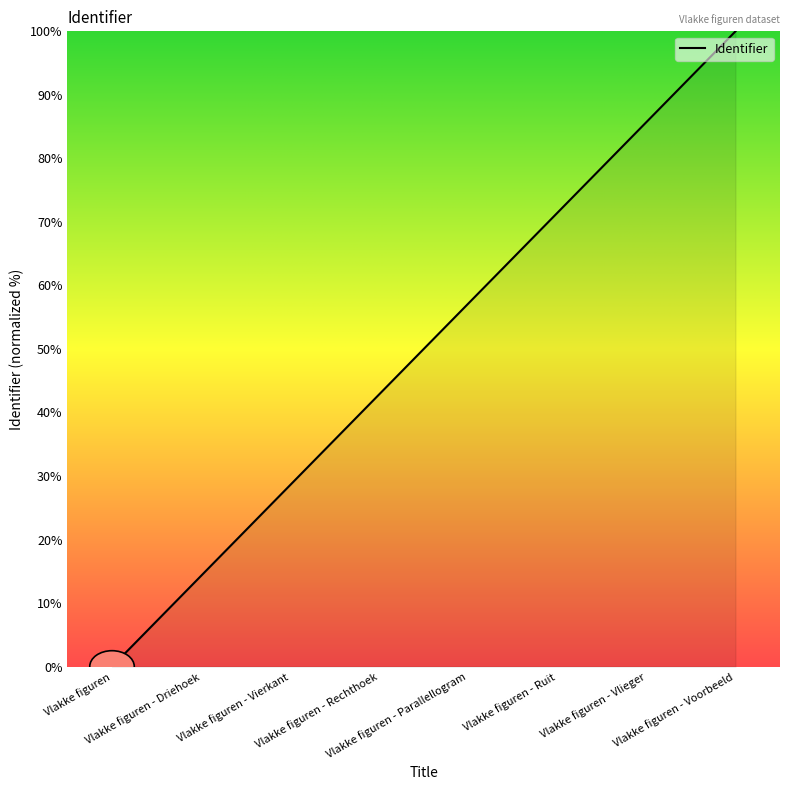

Reading right to left, transcribe all the data shown in this chart.

100.0	85.7	71.4	57.1	42.9	28.6	14.3	0.0